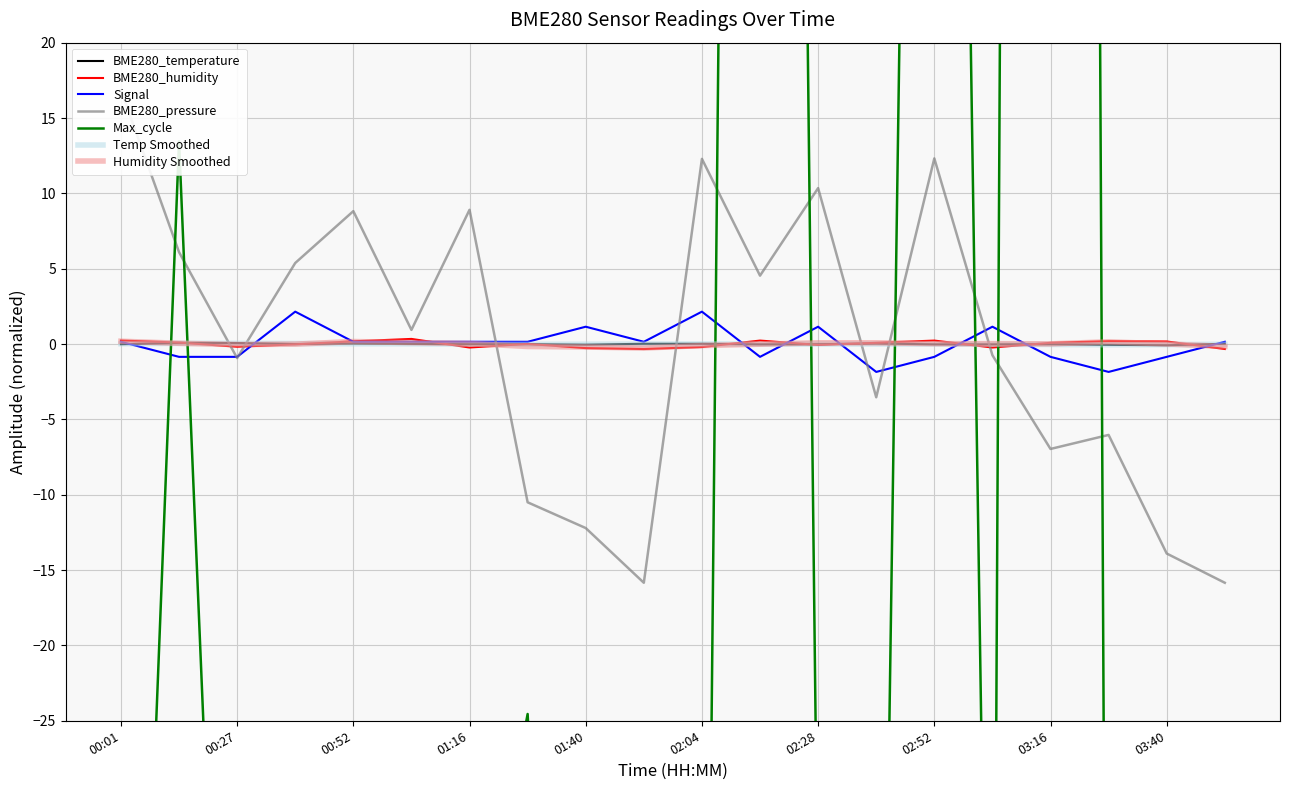

At which label does Max_cycle_norm first exceed -77?

00:14